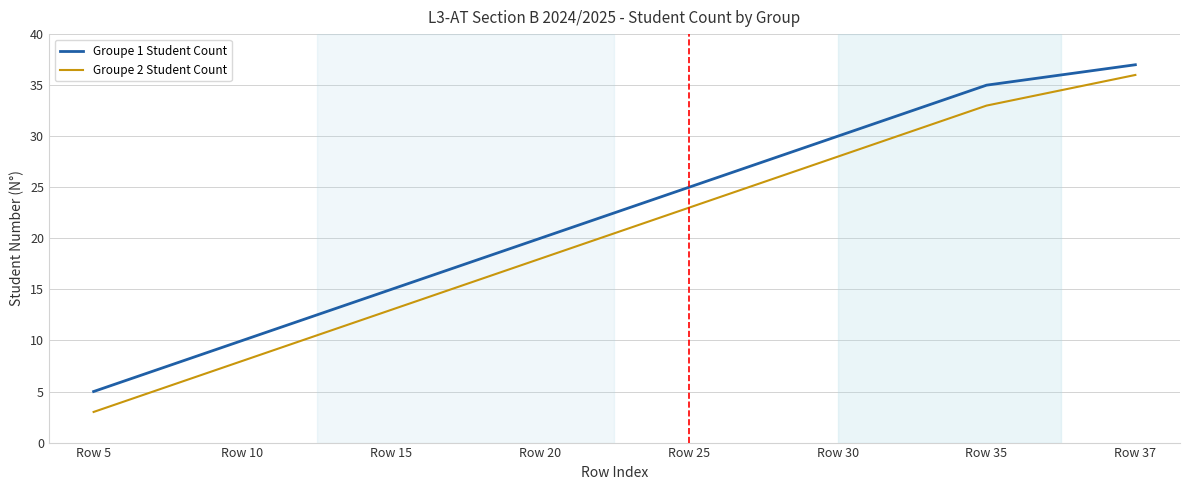

At which label is Groupe 2 Student Count closest to 19?

Row 20